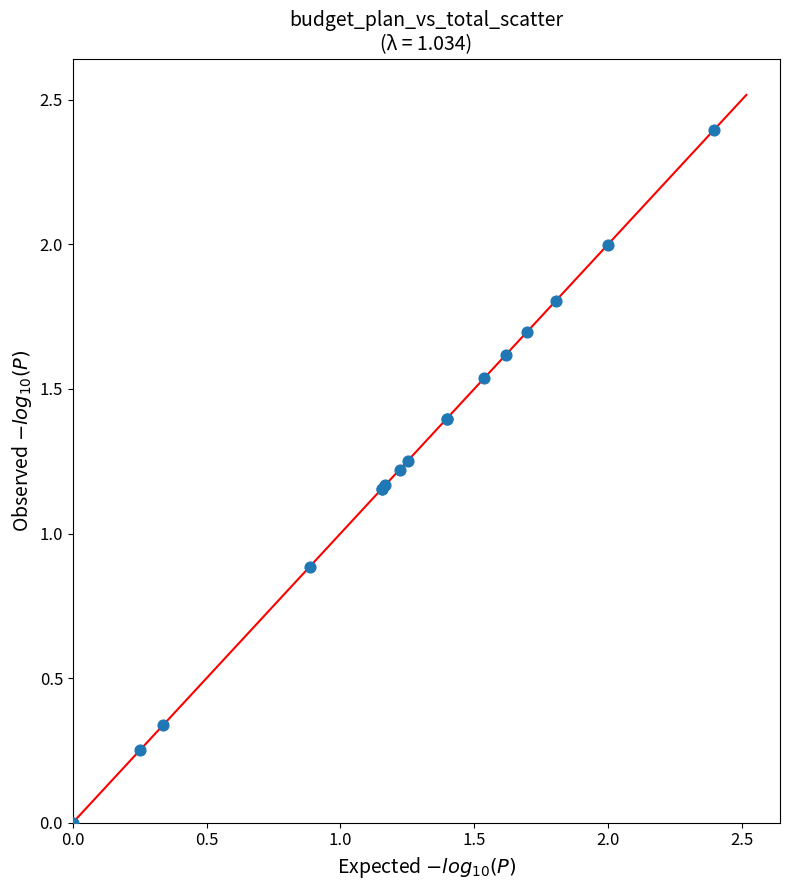

What Y value in the scatter plot is closest to 1?

0.9